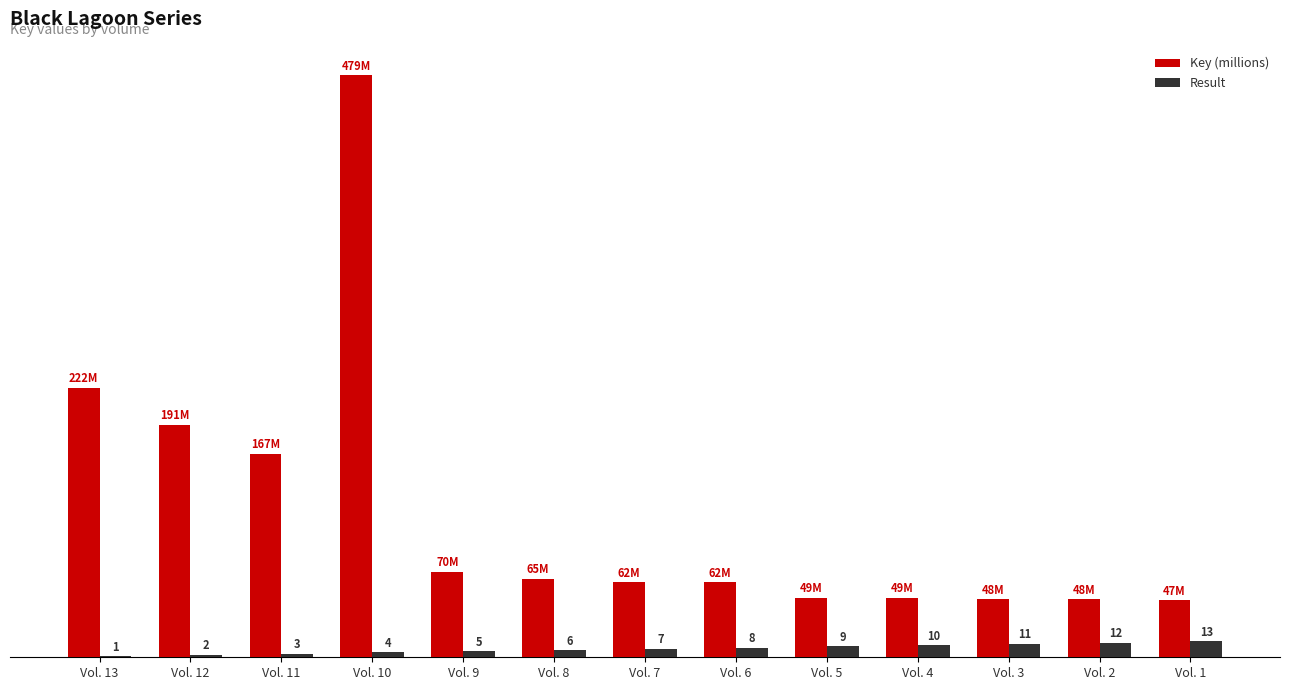

Between Vol. 13 and Vol. 8, which series saw the biggest shift?

Key (millions)